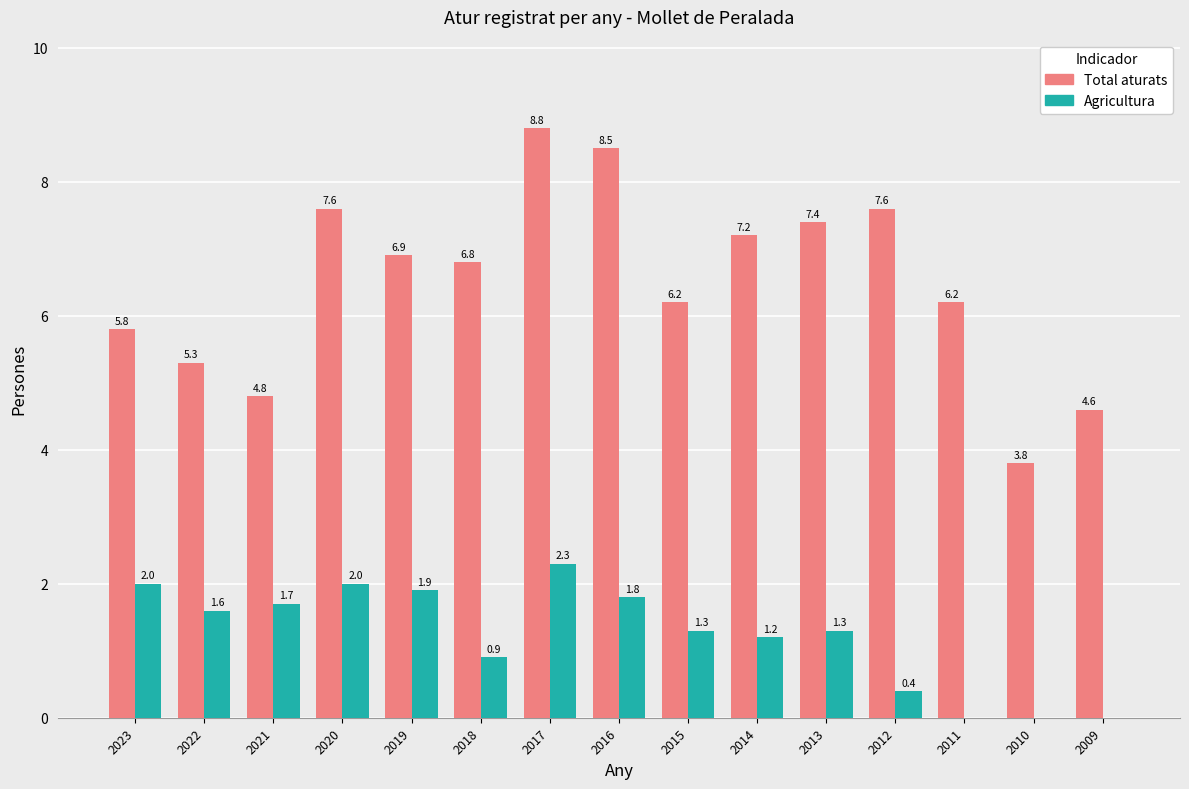

At which label does Agricultura first exceed 1?

2023